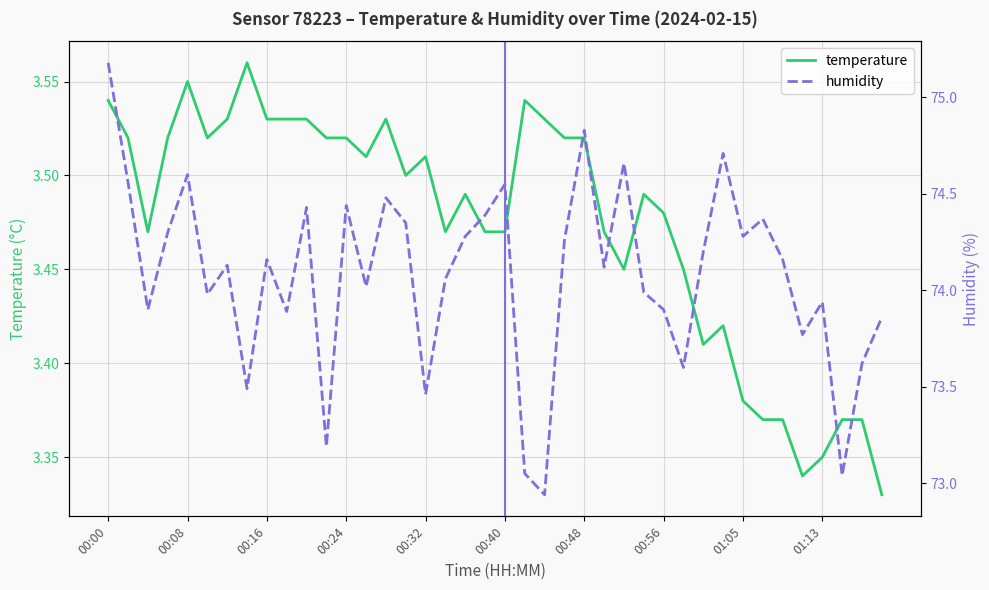

What is the highest value of the humidity series?

75.2